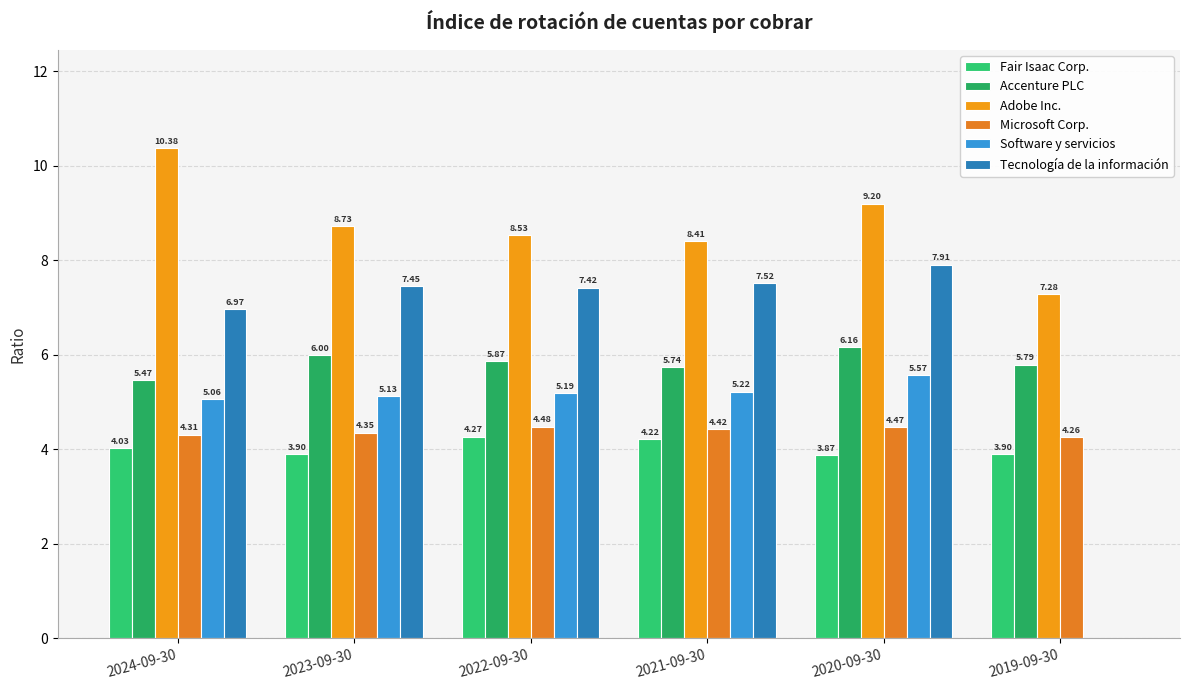

How many distinct data groups are displayed?

6